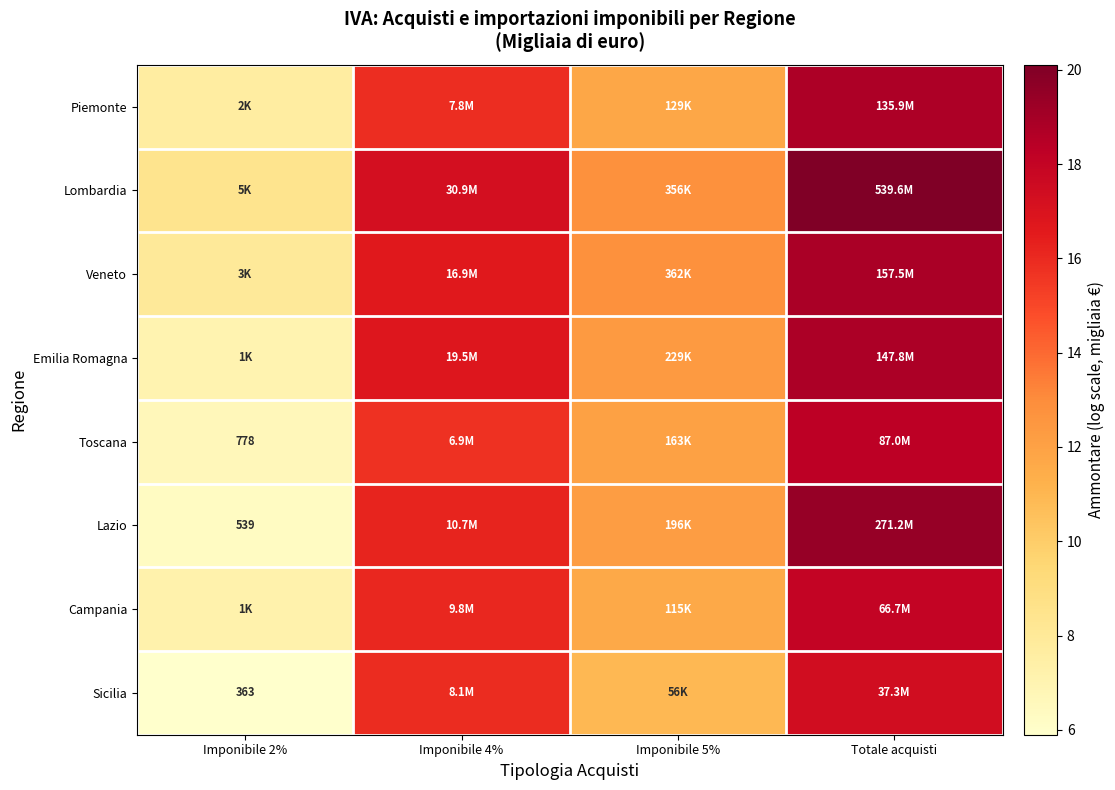

Where is Toscana nearest to the value 12?

Imponibile 5%